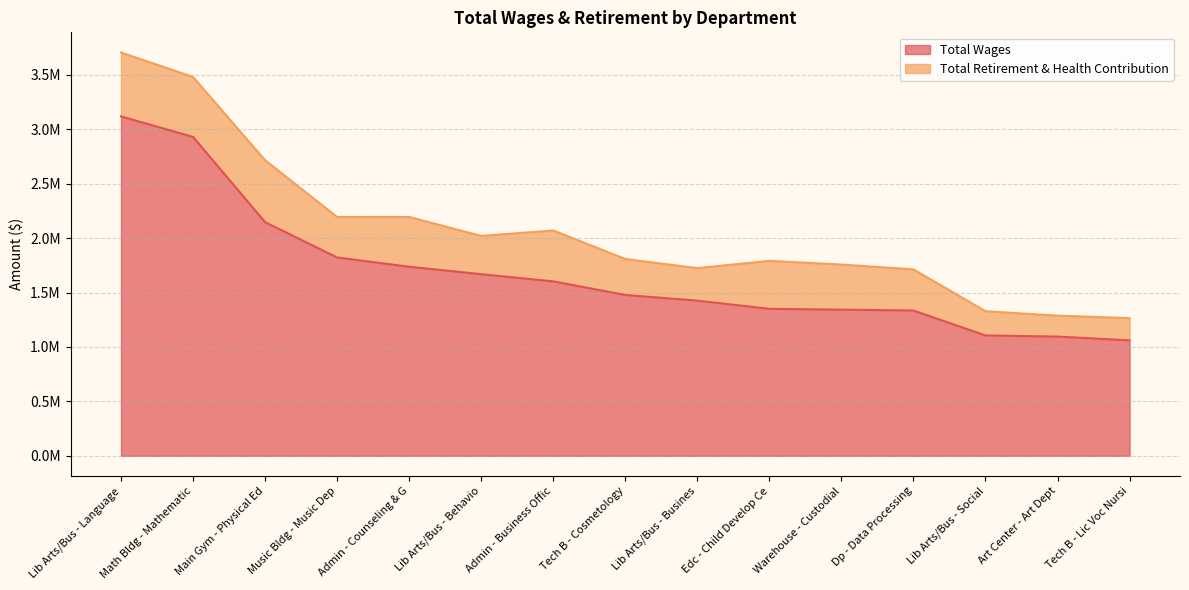

Does the chart display data point markers on the line(s)?

No